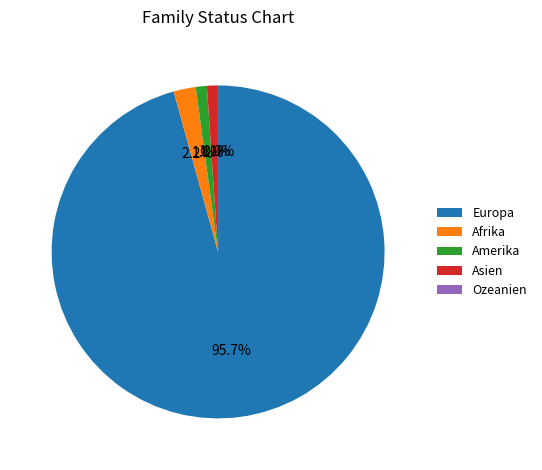

Does Amerika account for over 50% of the chart?

No